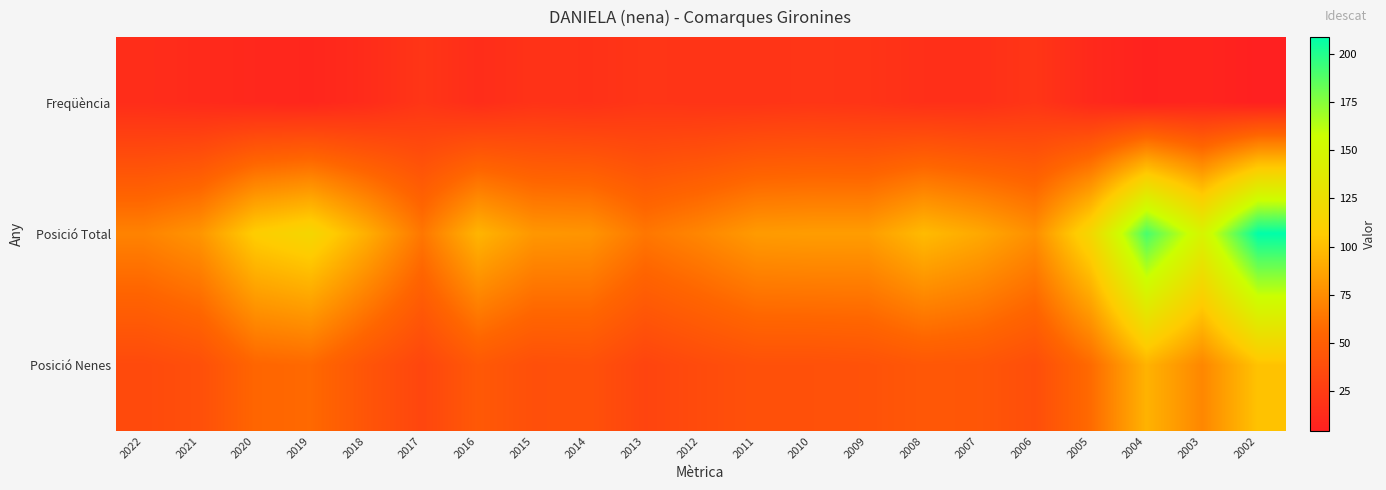

Reading right to left, what are all the values shown in this chart?

Freqüència: 2002=4	2003=8	2004=6	2005=11	2006=20	2007=16	2008=16	2009=19	2010=20	2011=19	2012=19	2013=20	2014=17	2015=18	2016=14	2017=20	2018=13	2019=9	2020=10	2021=12	2022=14
Posició Total: 2002=209	2003=147	2004=191	2005=118	2006=76	2007=89	2008=98	2009=83	2010=83	2011=82	2012=72	2013=64	2014=79	2015=80	2016=95	2017=64	2018=92	2019=117	2020=108	2021=79	2022=70
Posició Nenes: 2002=102	2003=72	2004=94	2005=58	2006=38	2007=44	2008=45	2009=41	2010=40	2011=40	2012=36	2013=31	2014=40	2015=39	2016=46	2017=32	2018=43	2019=57	2020=55	2021=39	2022=35